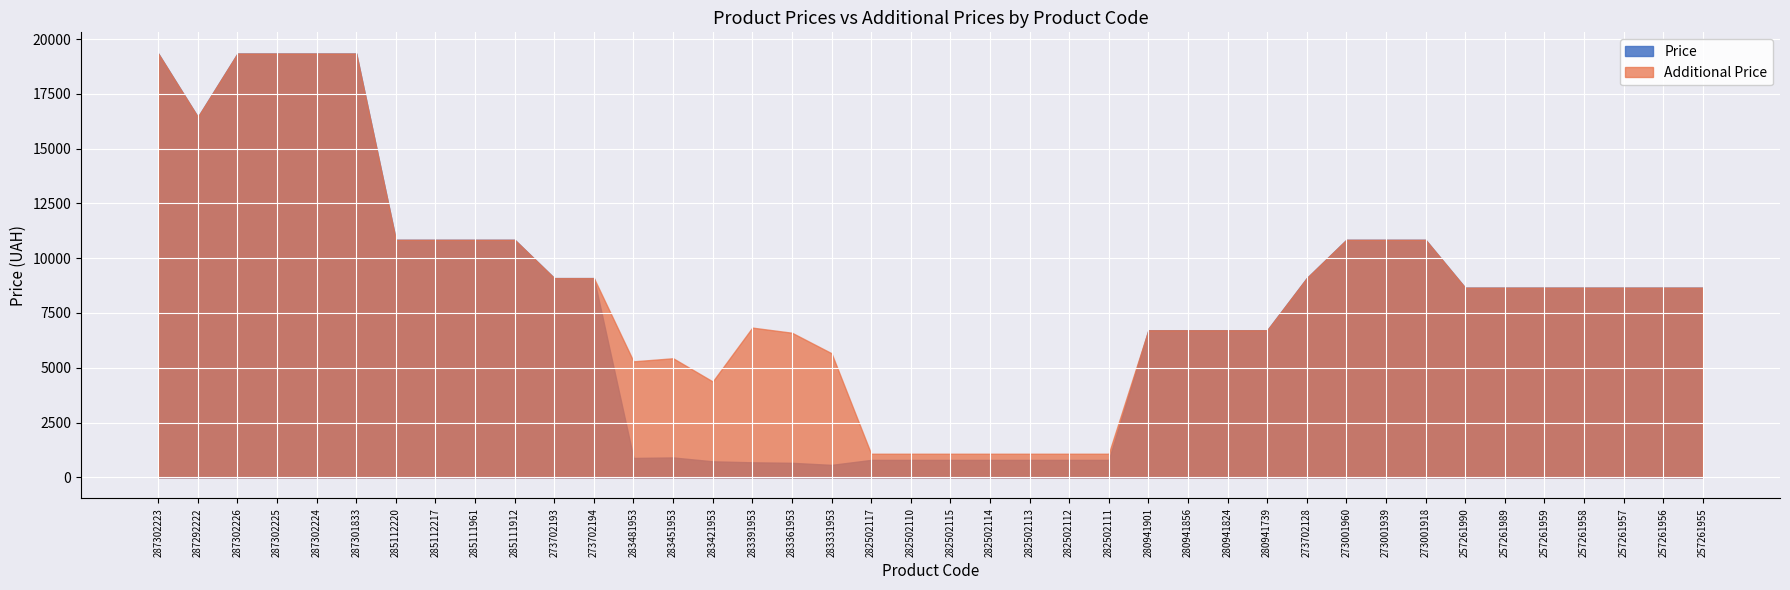

True or false: Price and Additional Price intersect in this chart.

False